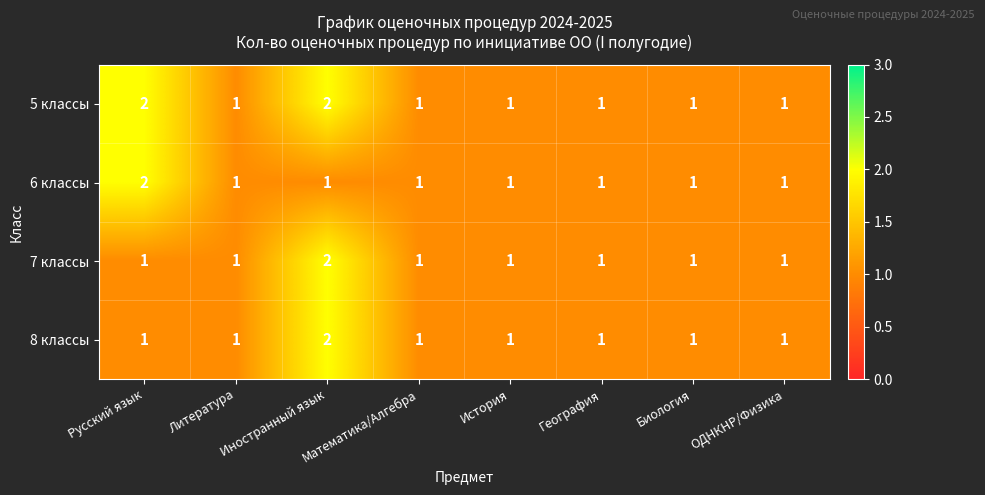

Which series has the largest total across all categories?

5 классы